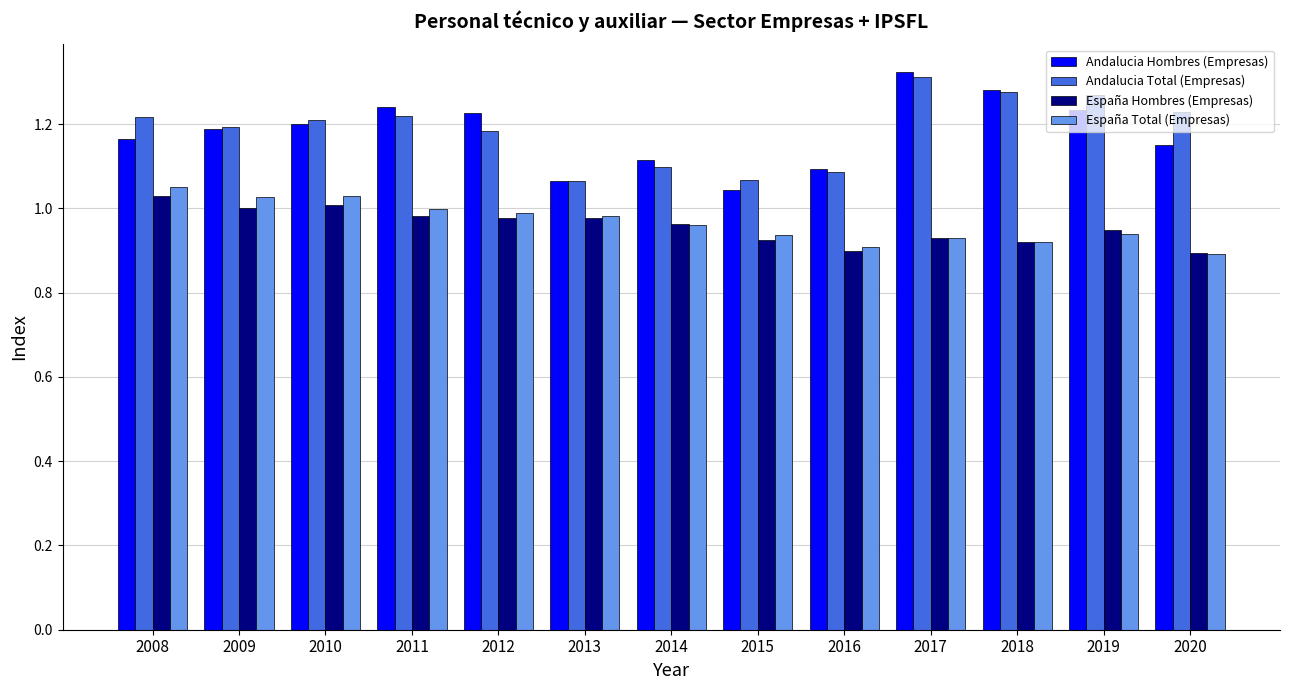

What is the sum of all España Total (Empresas) values?

12.6